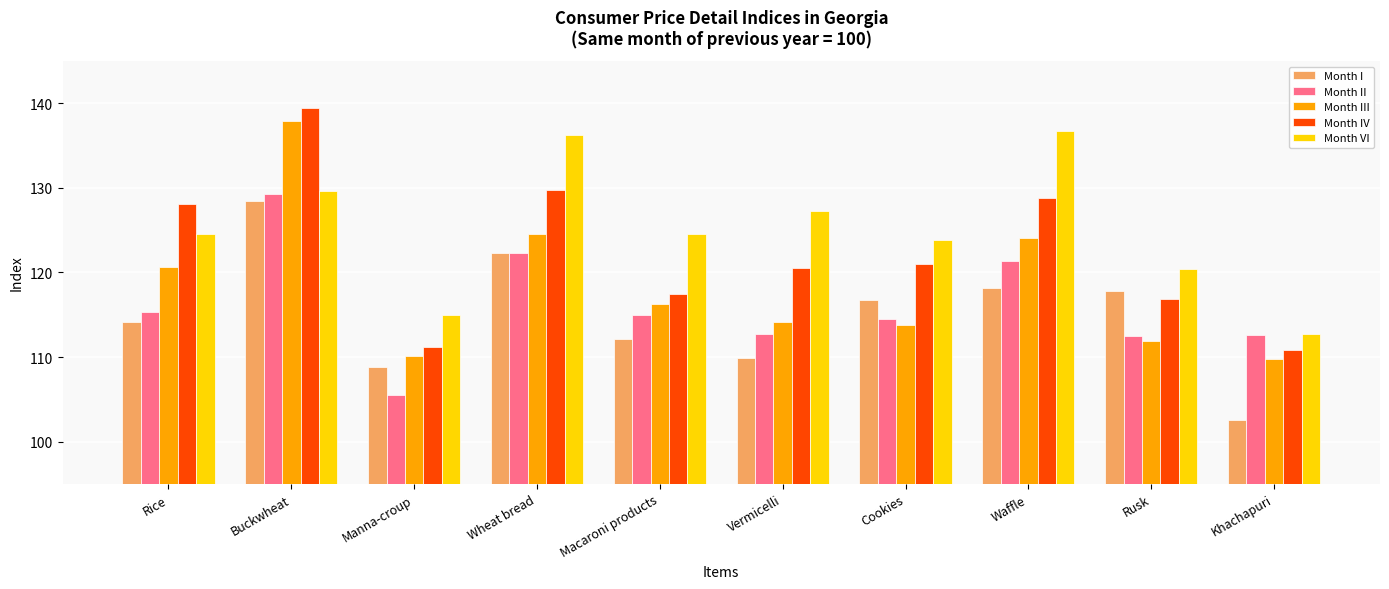

Which series has the largest range (max minus min)?

Month IV